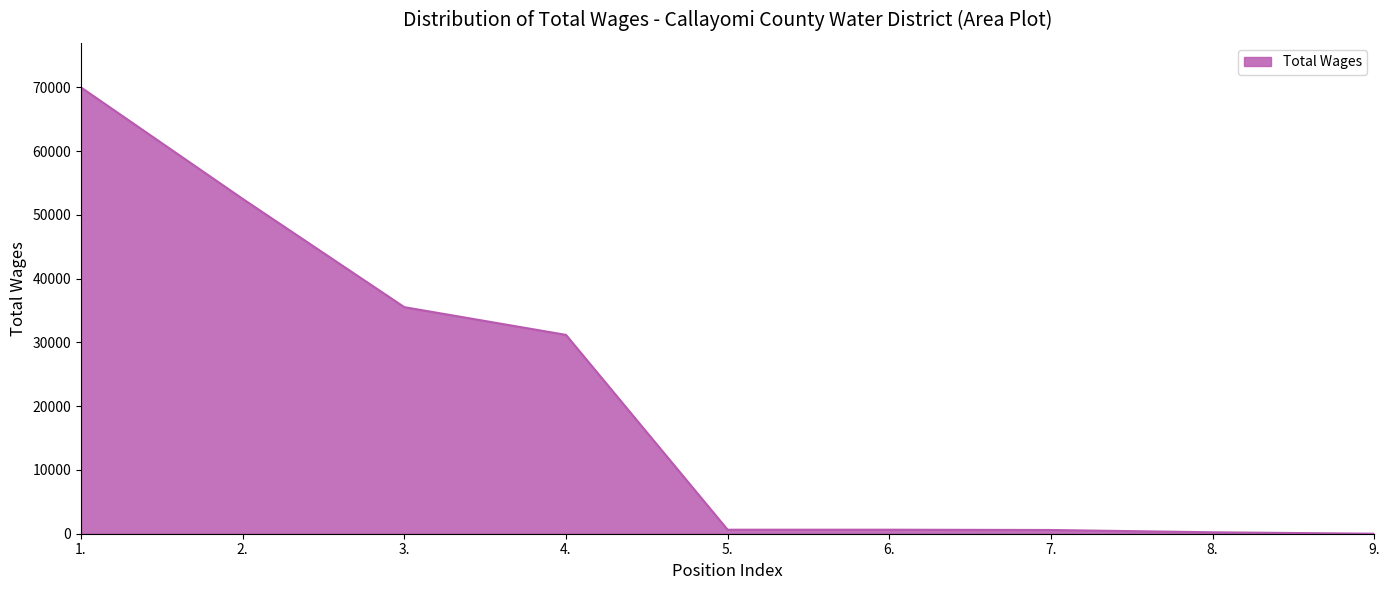

What is the maximum value shown in the chart?

70000